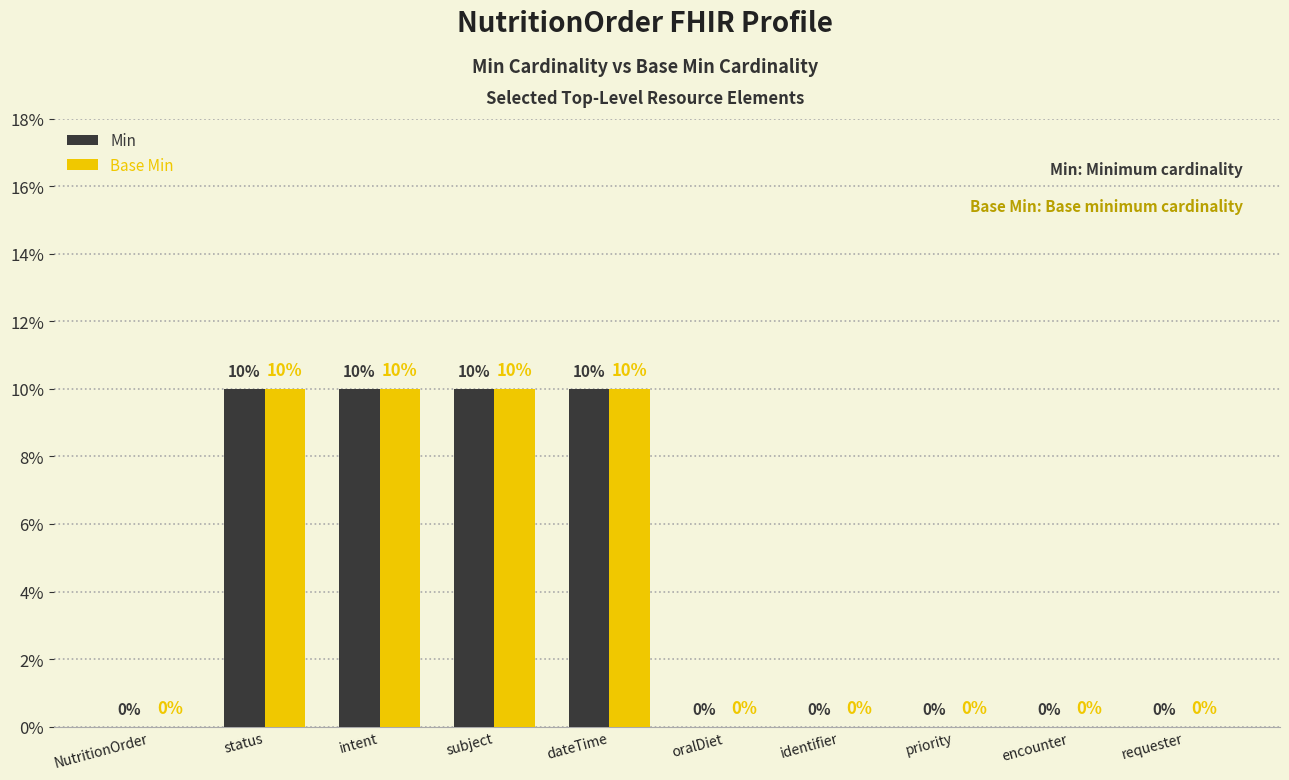

Is it true that Base Min equals 3 at status?

False